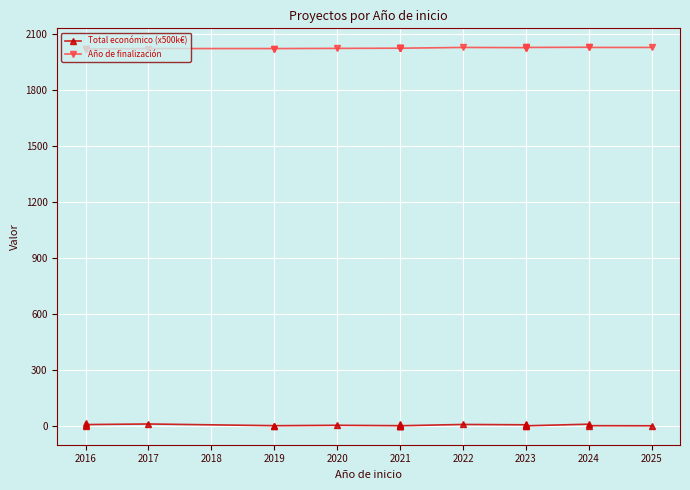

What is the value of the Año de finalización point at the 17th from the left?

2027.0